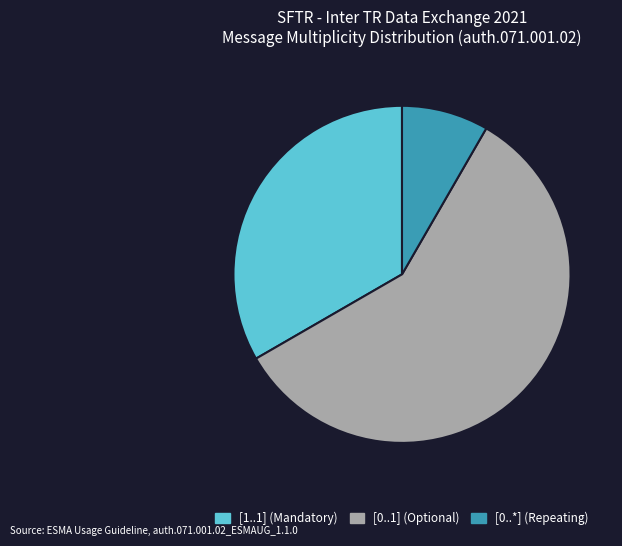

Rank the categories by value from highest to lowest.

[0..1] (Optional), [1..1] (Mandatory), [0..*] (Repeating)